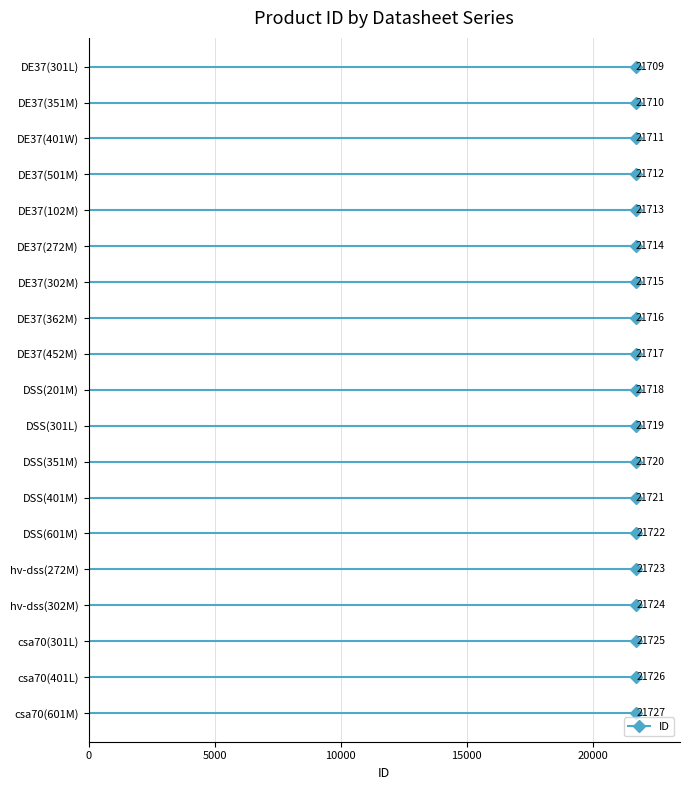

Reading left to right, extract all data points from this chart.

21727	21726	21725	21724	21723	21722	21721	21720	21719	21718	21717	21716	21715	21714	21713	21712	21711	21710	21709